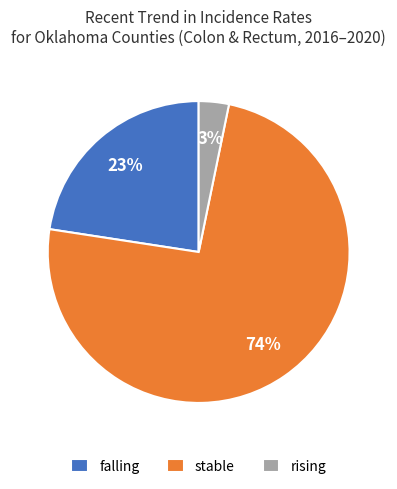

Is stable the majority of the pie?

Yes